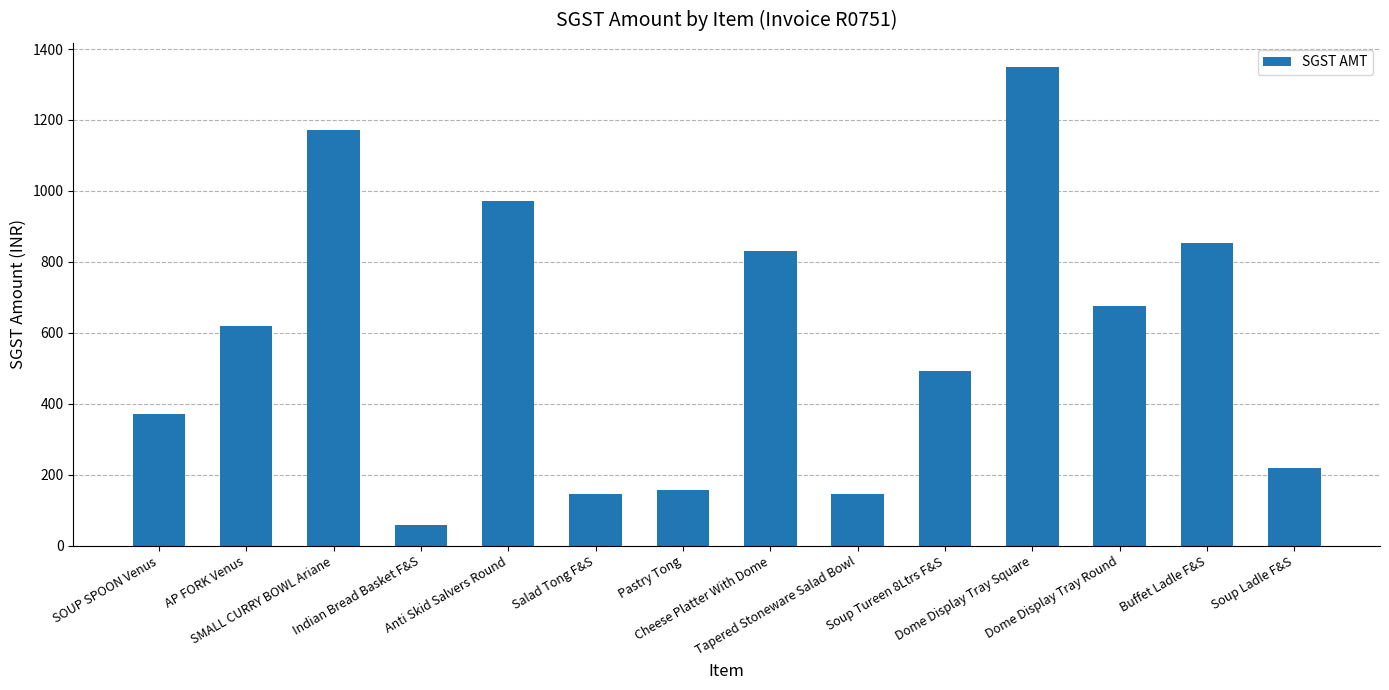

What value does the data have at Buffet Ladle F&S?

852.1